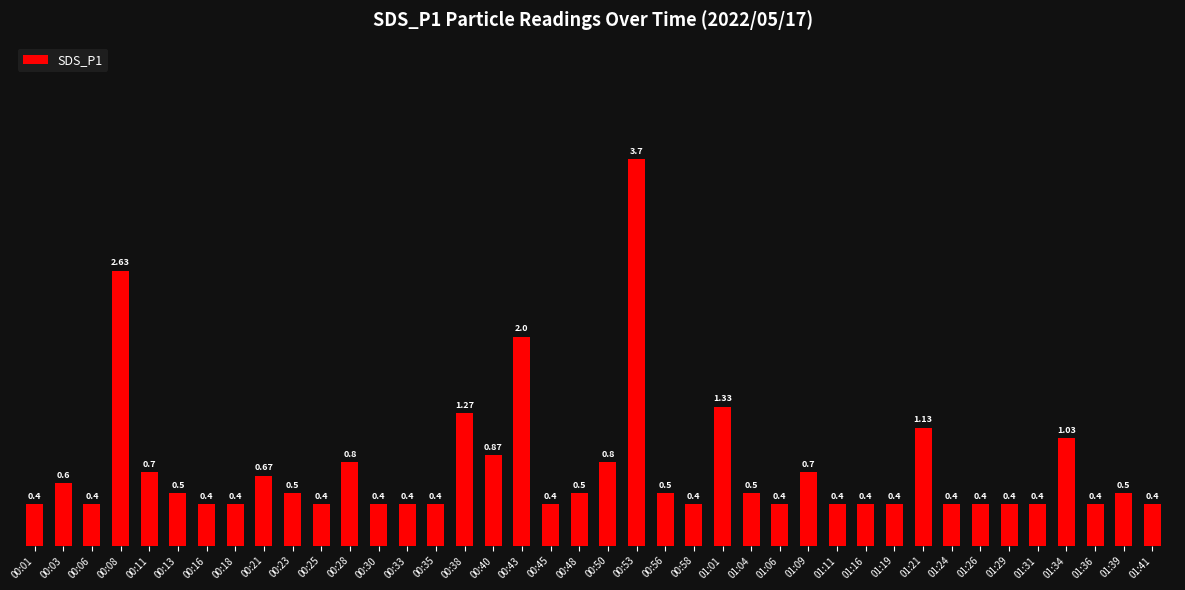

Is it true that the value at 00:13 is 0.2?

False